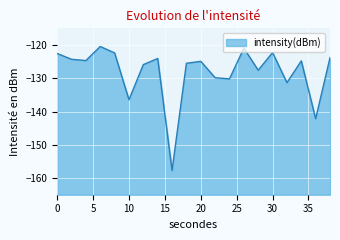

How many interior local peaks (higher than both neighbors) does the data have?

6